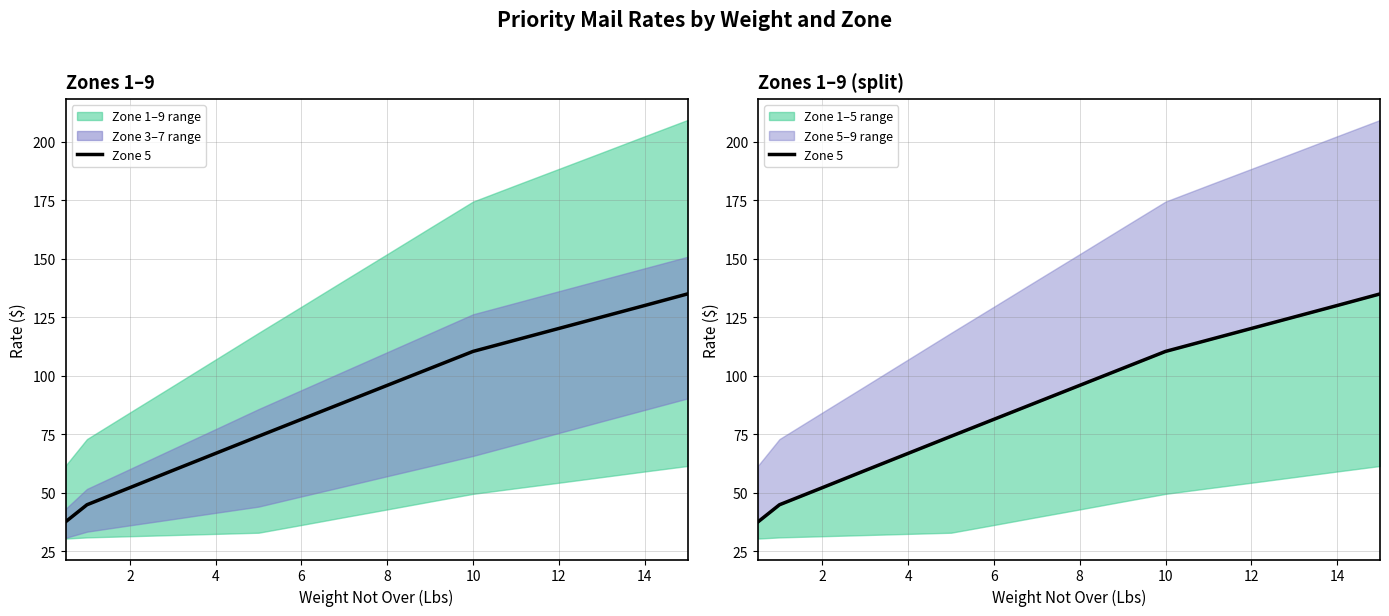

Does the chart have visible grid lines?

Yes